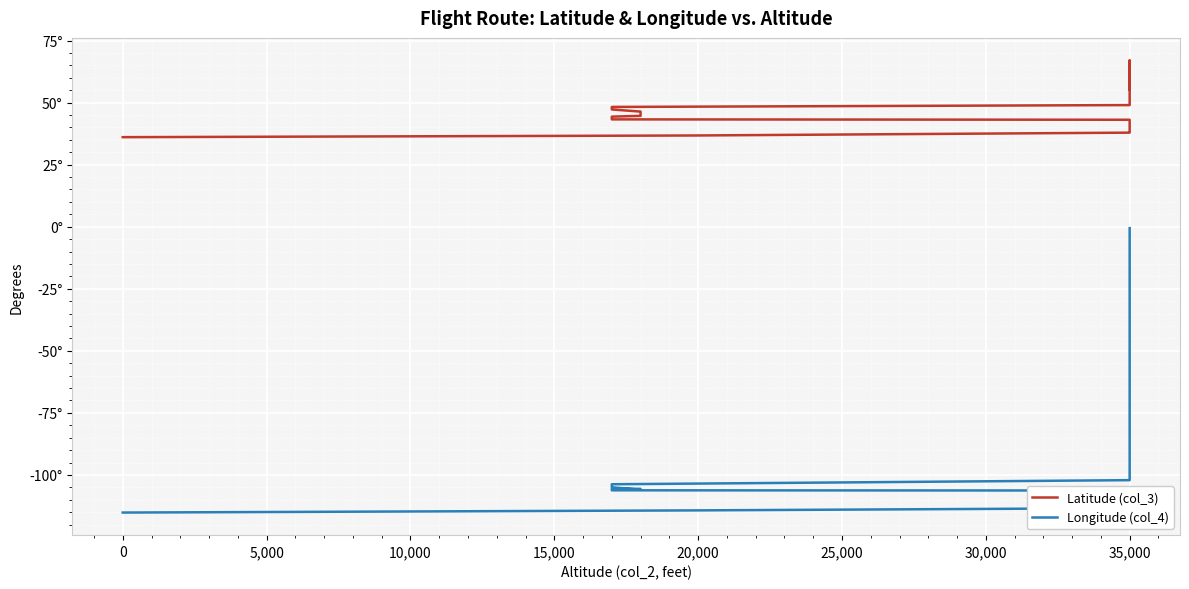

What are all the series names shown in the legend?

Latitude (col_3), Longitude (col_4)